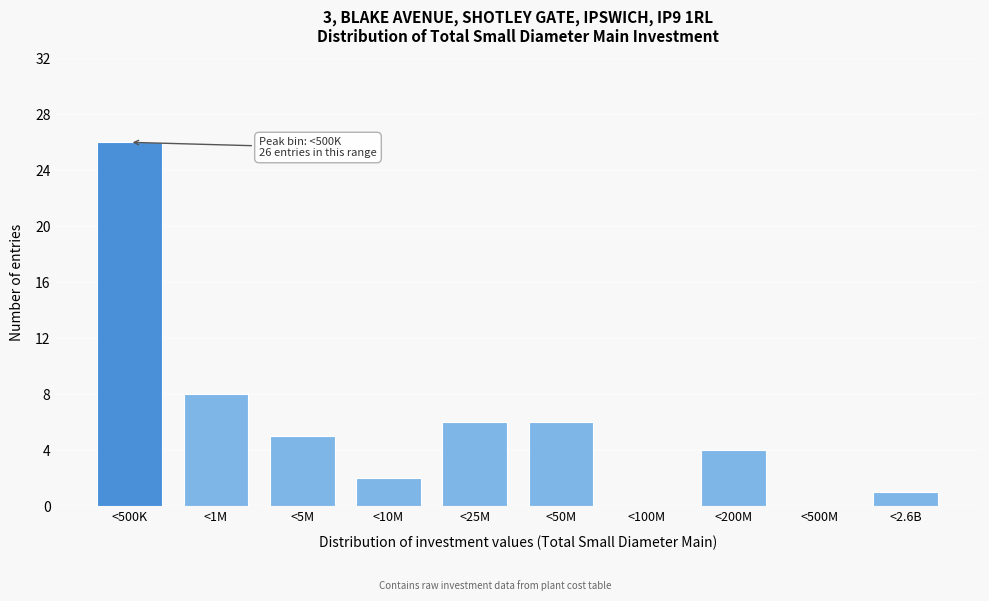

Reading left to right, list all the values displayed in this chart.

<500K=26	<1M=8	<5M=5	<10M=2	<25M=6	<50M=6	<100M=0	<200M=4	<500M=0	<2.6B=1